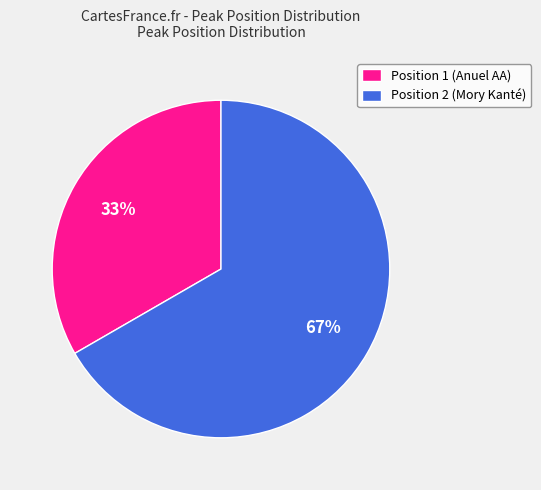

To the nearest percent, what percentage of the pie is Position 1?

33%